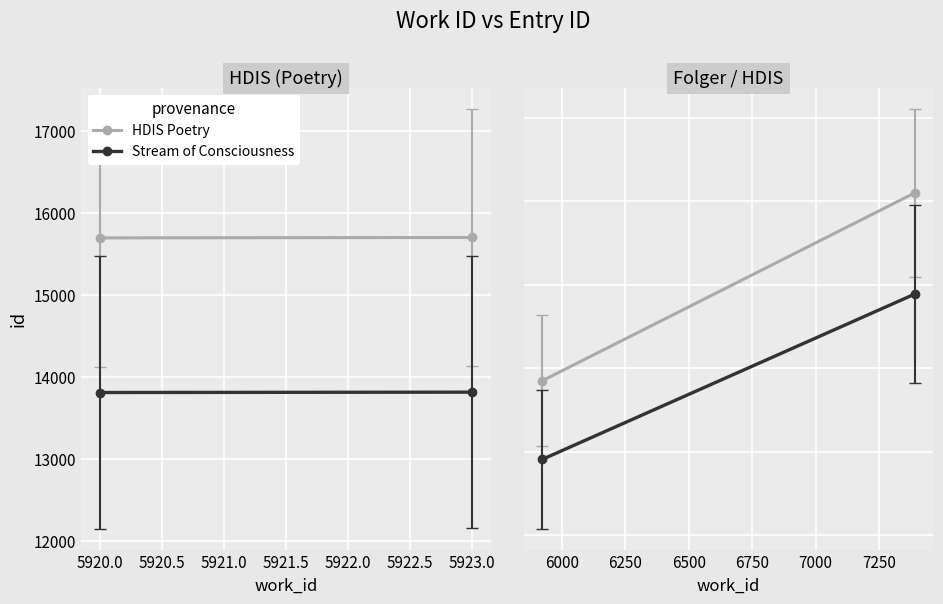

What is the minimum value for Stream of Consciousness?

13816.9